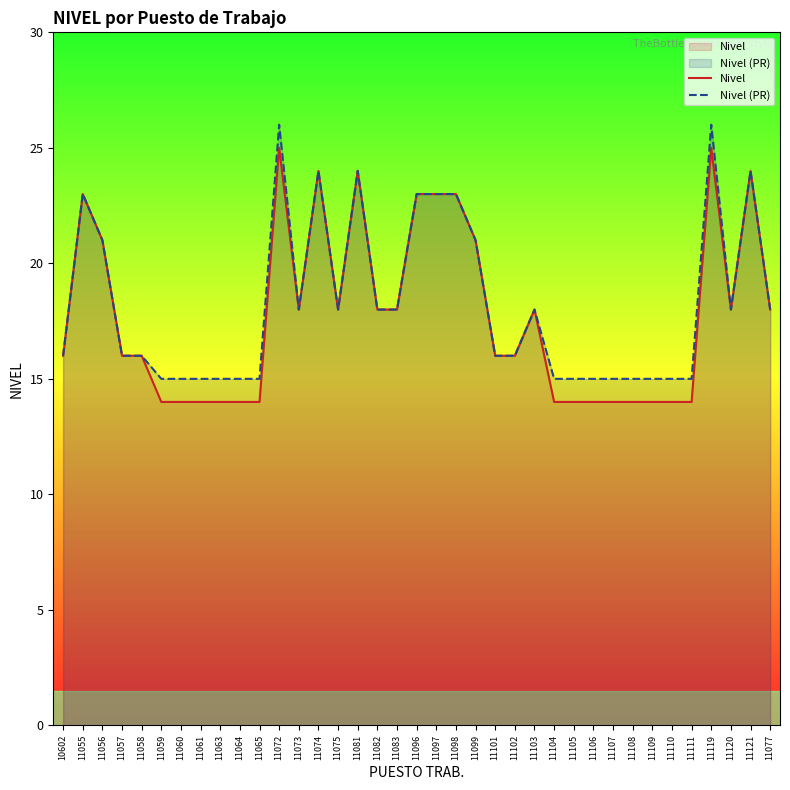

Reading left to right, extract all data points from this chart.

Nivel: 10602=16	11055=23	11056=21	11057=16	11058=16	11059=14	11060=14	11061=14	11063=14	11064=14	11065=14	11072=25	11073=18	11074=24	11075=18	11081=24	11082=18	11083=18	11096=23	11097=23	11098=23	11099=21	11101=16	11102=16	11103=18	11104=14	11105=14	11106=14	11107=14	11108=14	11109=14	11110=14	11111=14	11119=25	11120=18	11121=24	11077=18
Nivel (PR): 10602=16	11055=23	11056=21	11057=16	11058=16	11059=15	11060=15	11061=15	11063=15	11064=15	11065=15	11072=26	11073=18	11074=24	11075=18	11081=24	11082=18	11083=18	11096=23	11097=23	11098=23	11099=21	11101=16	11102=16	11103=18	11104=15	11105=15	11106=15	11107=15	11108=15	11109=15	11110=15	11111=15	11119=26	11120=18	11121=24	11077=18